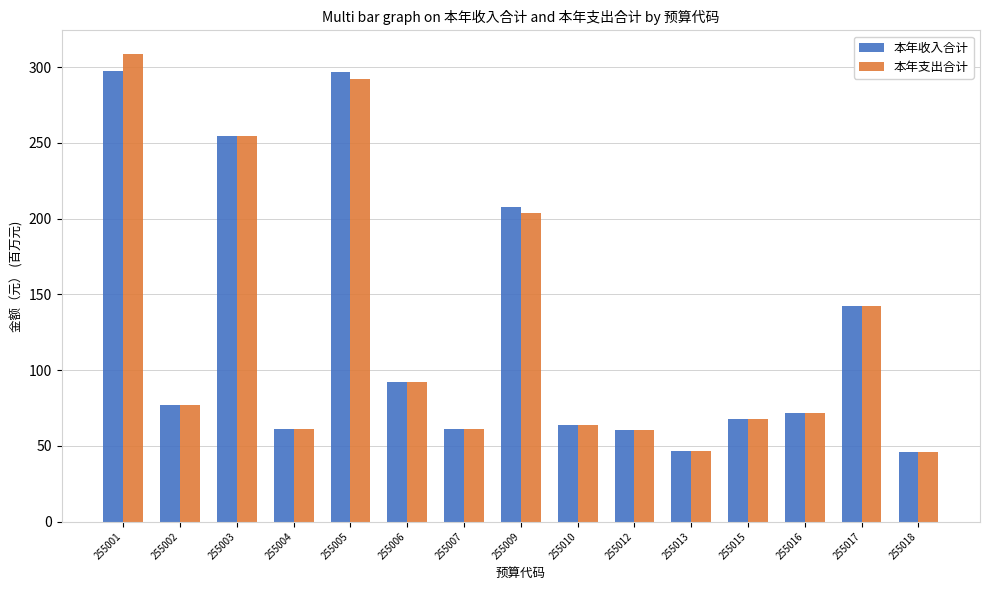

Is it true that 本年收入合计 equals 351.6 at 255003?

False